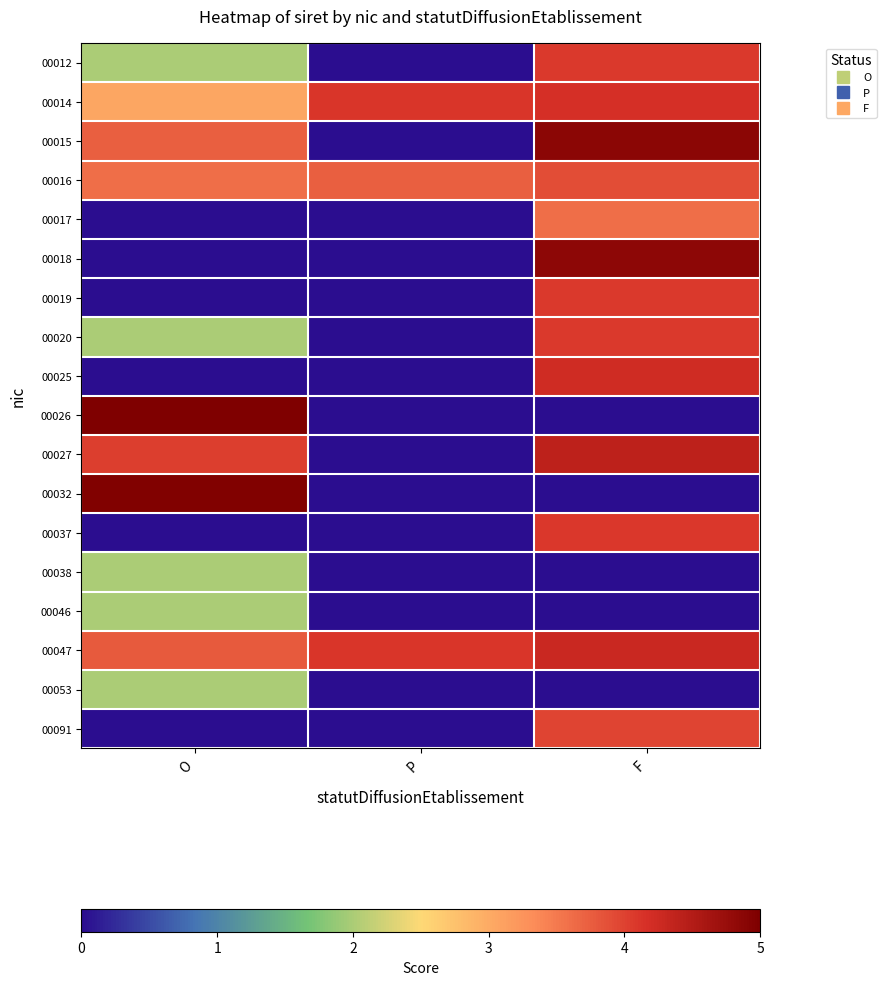

Reading right to left, what are all the values shown in this chart?

00012: F=4.1	P=0.0	O=2.0
00014: F=4.2	P=4.1	O=3.1
00015: F=4.9	P=0.0	O=3.7
00016: F=3.9	P=3.7	O=3.6
00017: F=3.6	P=0.0	O=0.0
00018: F=4.8	P=0.0	O=0.0
00019: F=4.1	P=0.0	O=0.0
00020: F=4.1	P=0.0	O=2.0
00025: F=4.2	P=0.0	O=0.0
00026: F=0.0	P=0.0	O=5.0
00027: F=4.4	P=0.0	O=4.0
00032: F=0.0	P=0.0	O=5.0
00037: F=4.1	P=0.0	O=0.0
00038: F=0.0	P=0.0	O=2.0
00046: F=0.0	P=0.0	O=2.0
00047: F=4.3	P=4.1	O=3.8
00053: F=0.0	P=0.0	O=2.0
00091: F=4.0	P=0.0	O=0.0